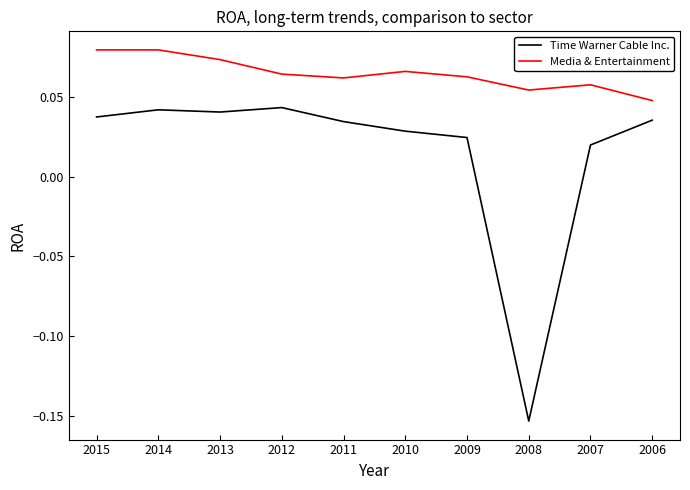

Is the value of Media & Entertainment at 2015 greater than the value of Time Warner Cable Inc. at 2006?

Yes